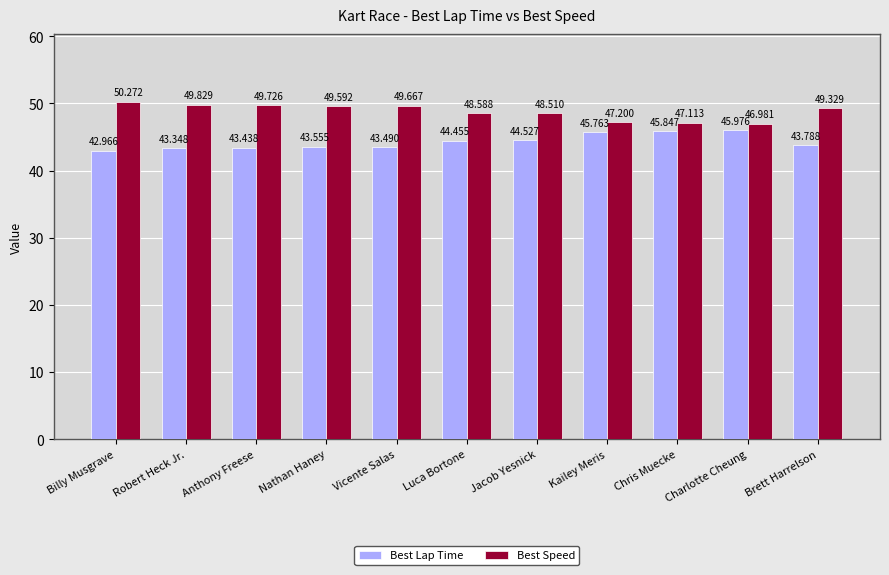

What is the greatest value displayed?

50.3